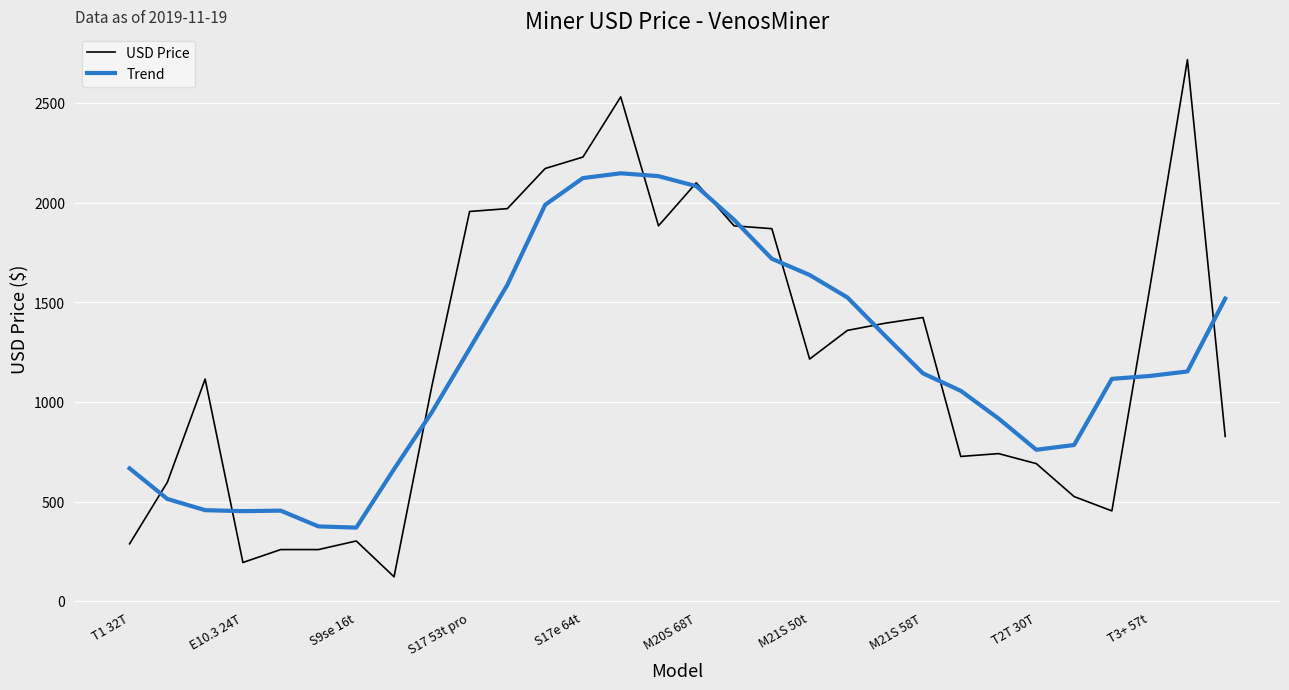

After their last crossing, which series has the higher values: USD Price or Trend?

Trend